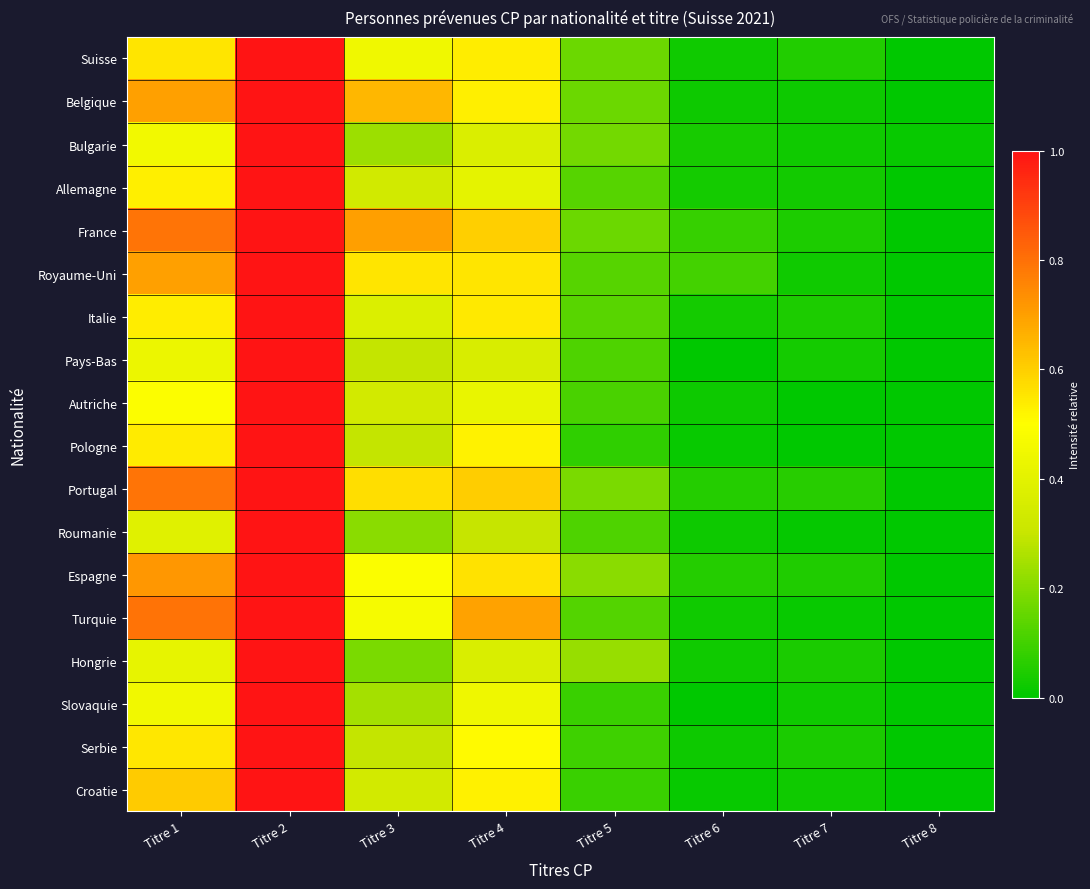

Which series has the largest total across all categories?

France